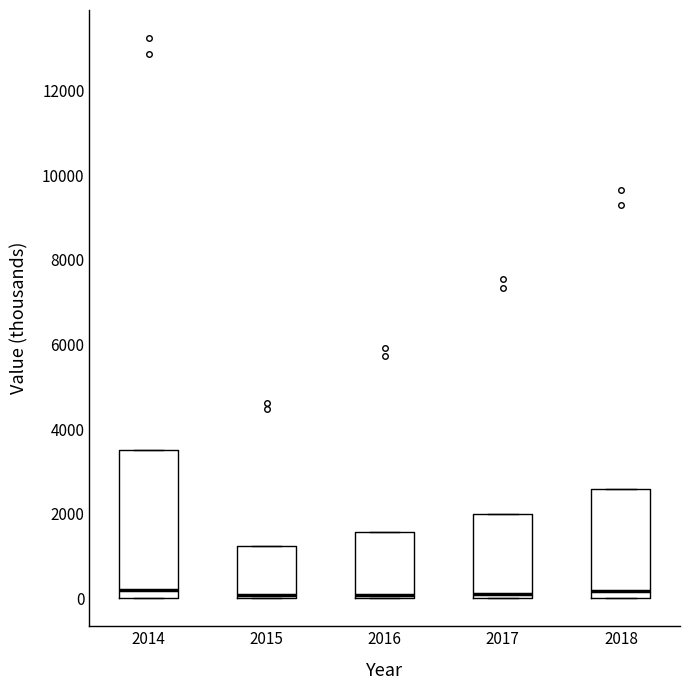

Reading left to right, read every box against the y-axis: the position of its median line, the range the box covers, and the ends of its whiskers. The values are not printed on the chart, so give them approximately, as read against the axis.

2014: median 200, box 0 to 3600, whiskers 0 to 3600
2015: median 0 (just above the box's lower edge), box 0 to 1200, whiskers 0 to 1200
2016: median 0 (just above the box's lower edge), box 0 to 1600, whiskers 0 to 1600
2017: median 200, box 0 to 2000, whiskers 0 to 2000
2018: median 200, box 0 to 2600, whiskers 0 to 2600